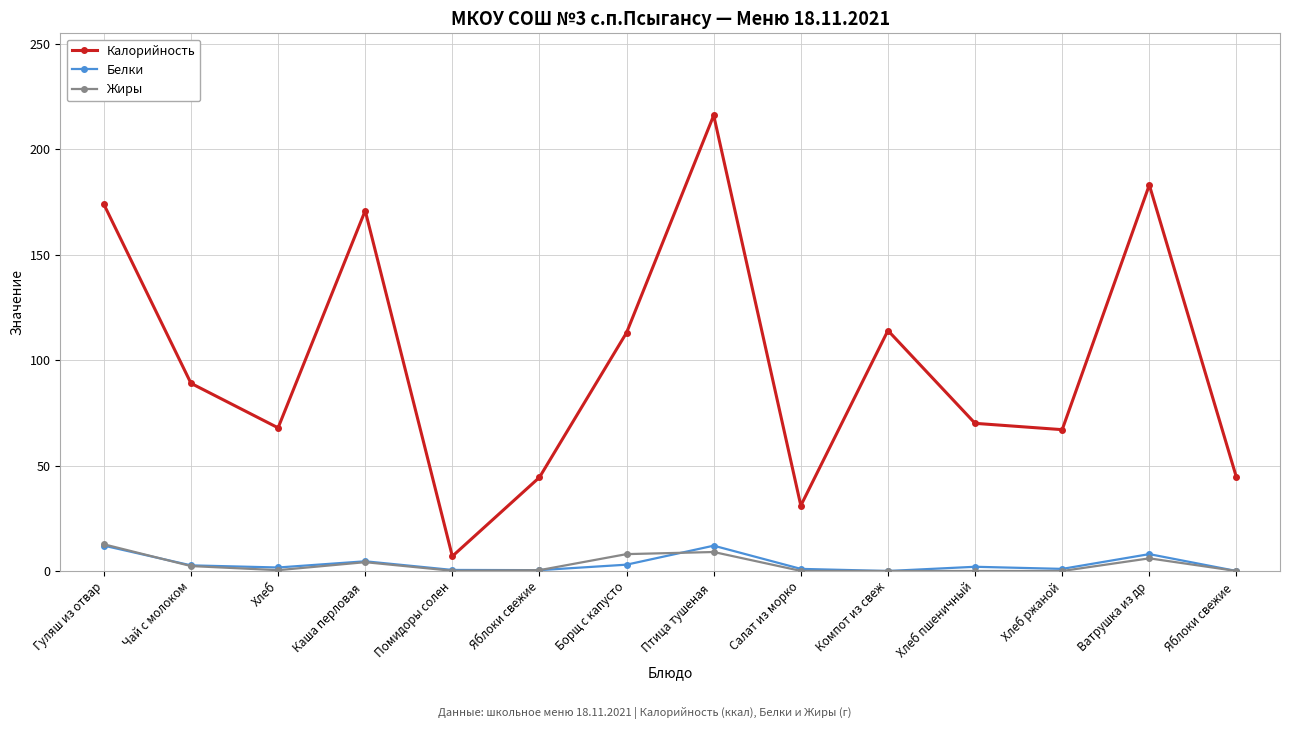

At which category does Калорийность reach its first local peak?

Каша перловая 